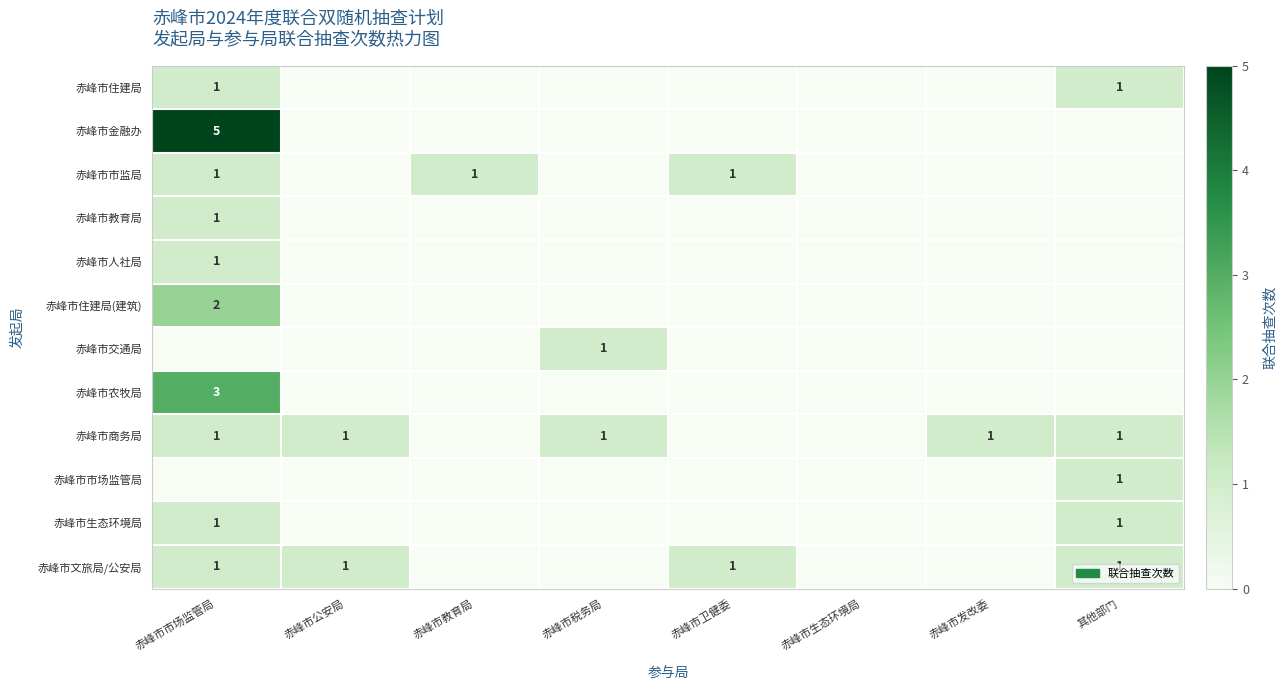

The value of 赤峰市住建局(建筑) at 赤峰市市场监管局 is 2. True or false?

True